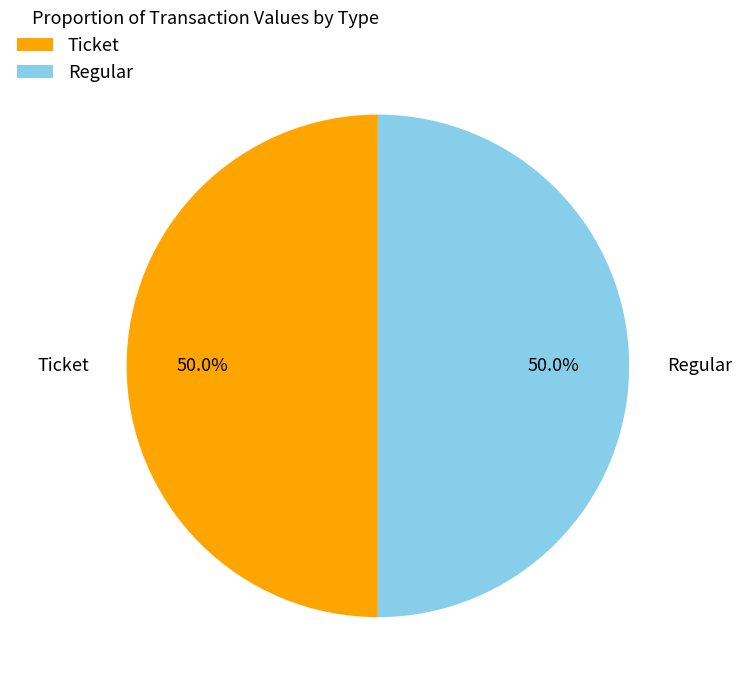

What is the ratio of the value at Regular to the value at Ticket?

1.0